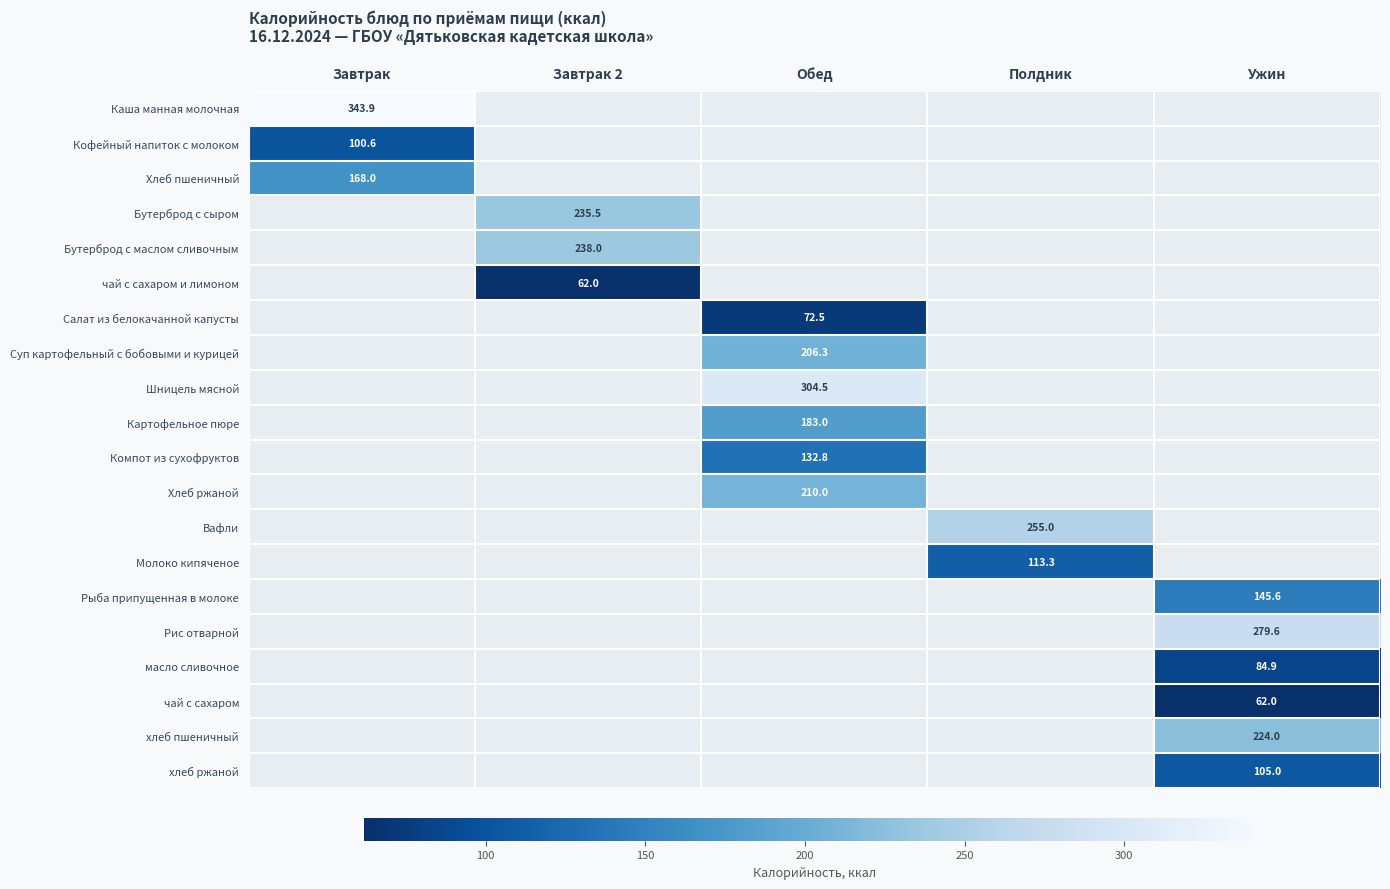

True or false: масло сливочное has a value of 146.1 at Ужин.

False